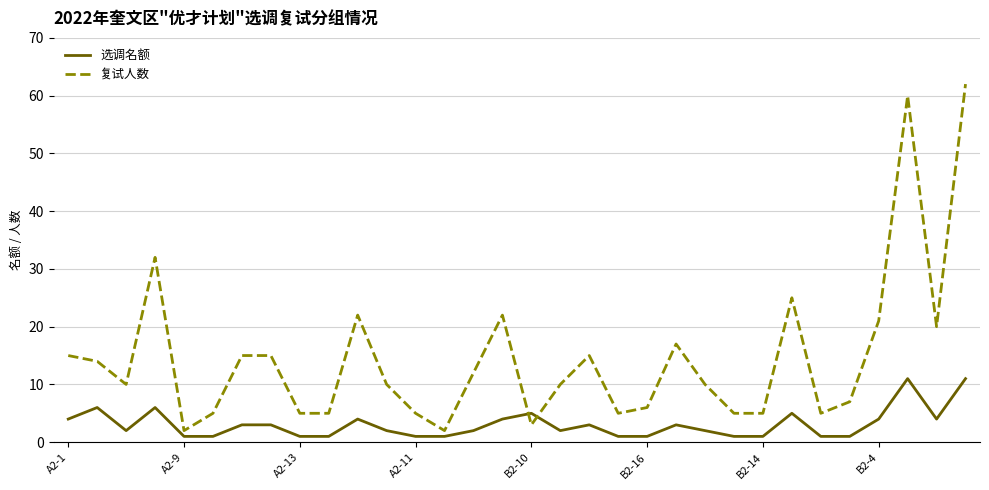

Which series has the largest total across all categories?

复试人数